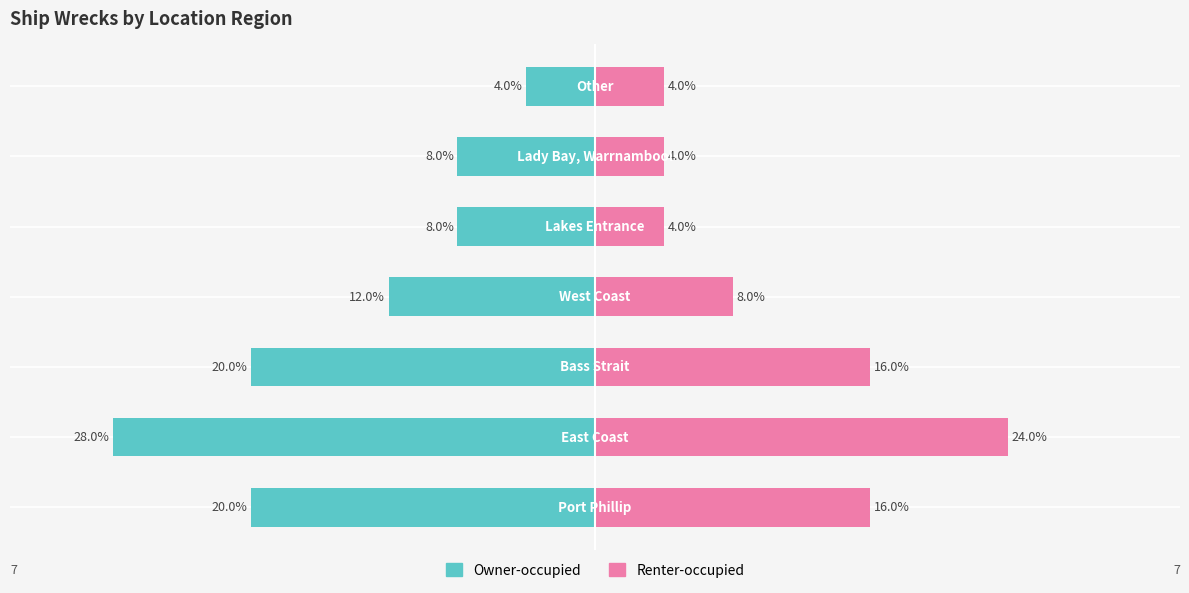

What are all the series names shown in the legend?

Owner-occupied, Renter-occupied